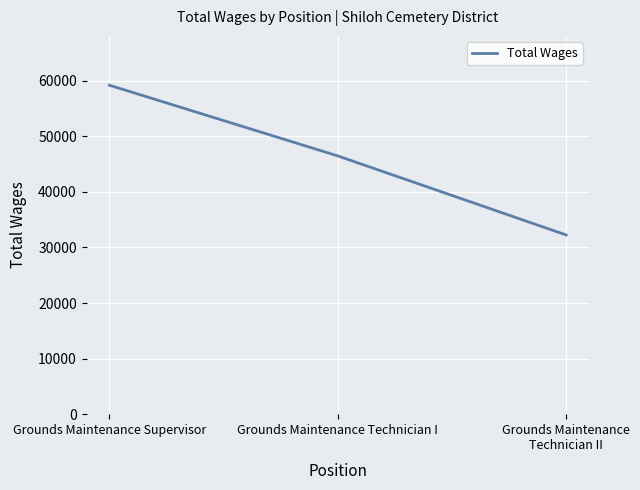

Is this an area chart (filled region under the line)?

No